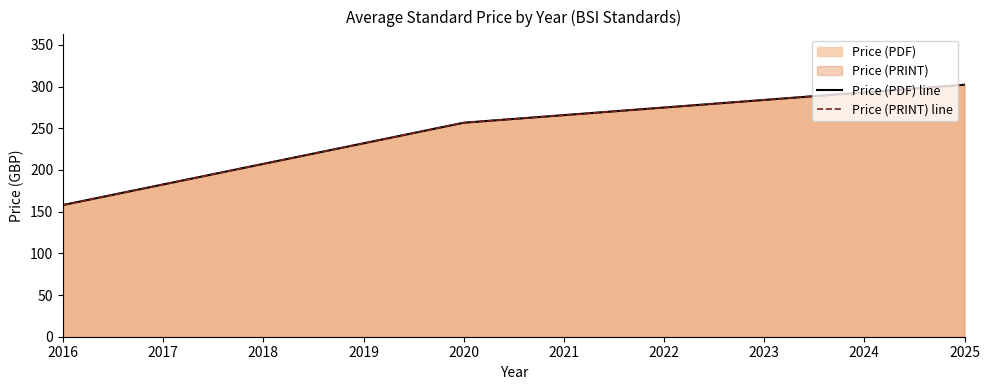

Which series has the largest total across all categories?

Price (PDF) line